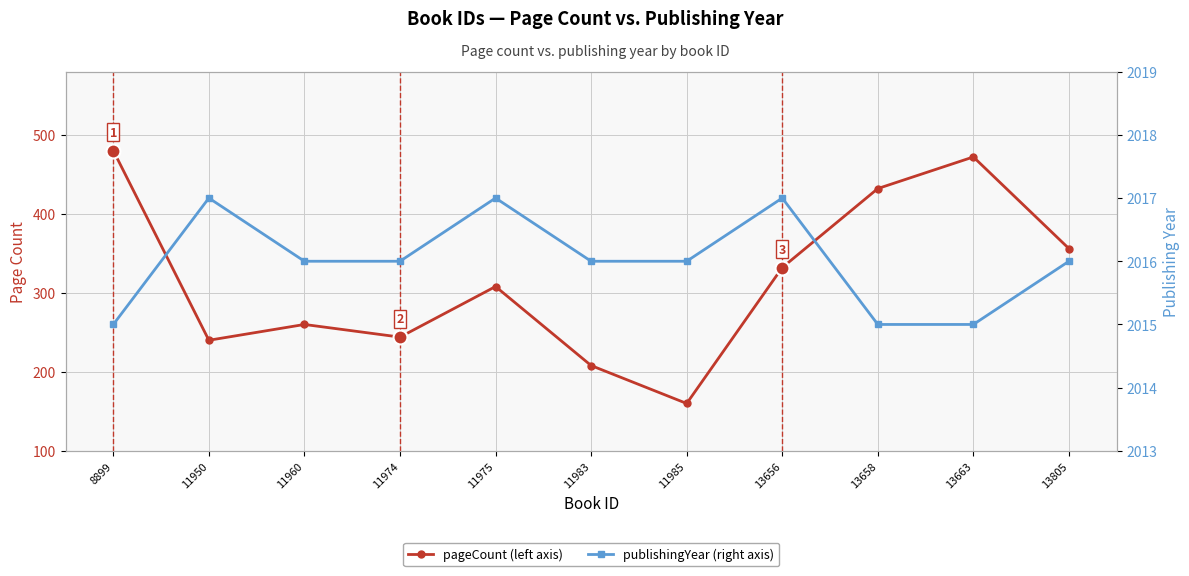

What is the minimum value for publishingYear?

2015